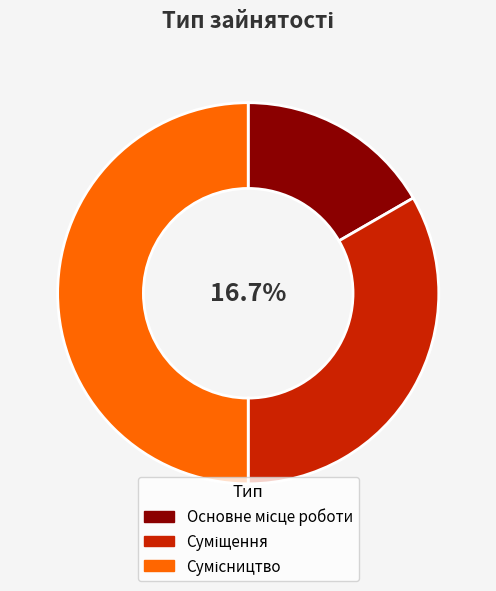

How many slices are in this pie chart?

3